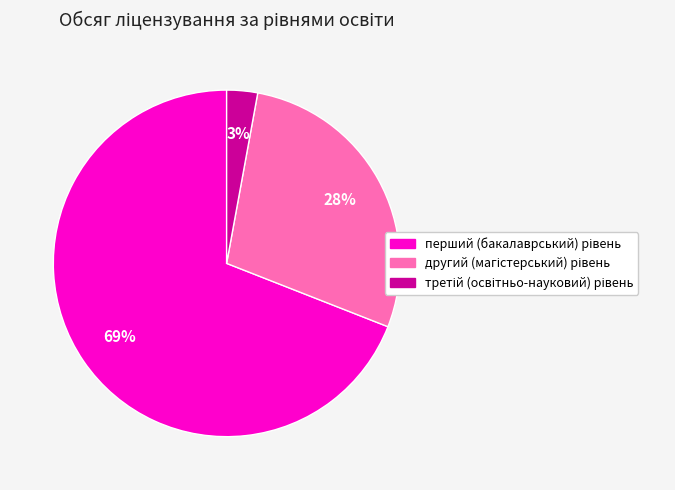

To the nearest percent, what is the average slice percentage?

33%